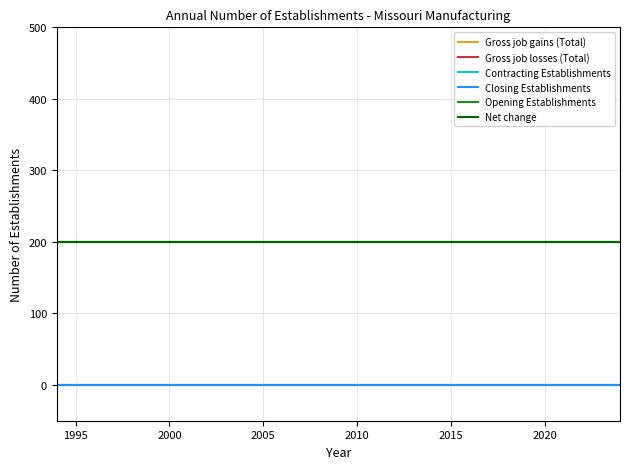

Does the chart display data point markers on the line(s)?

No